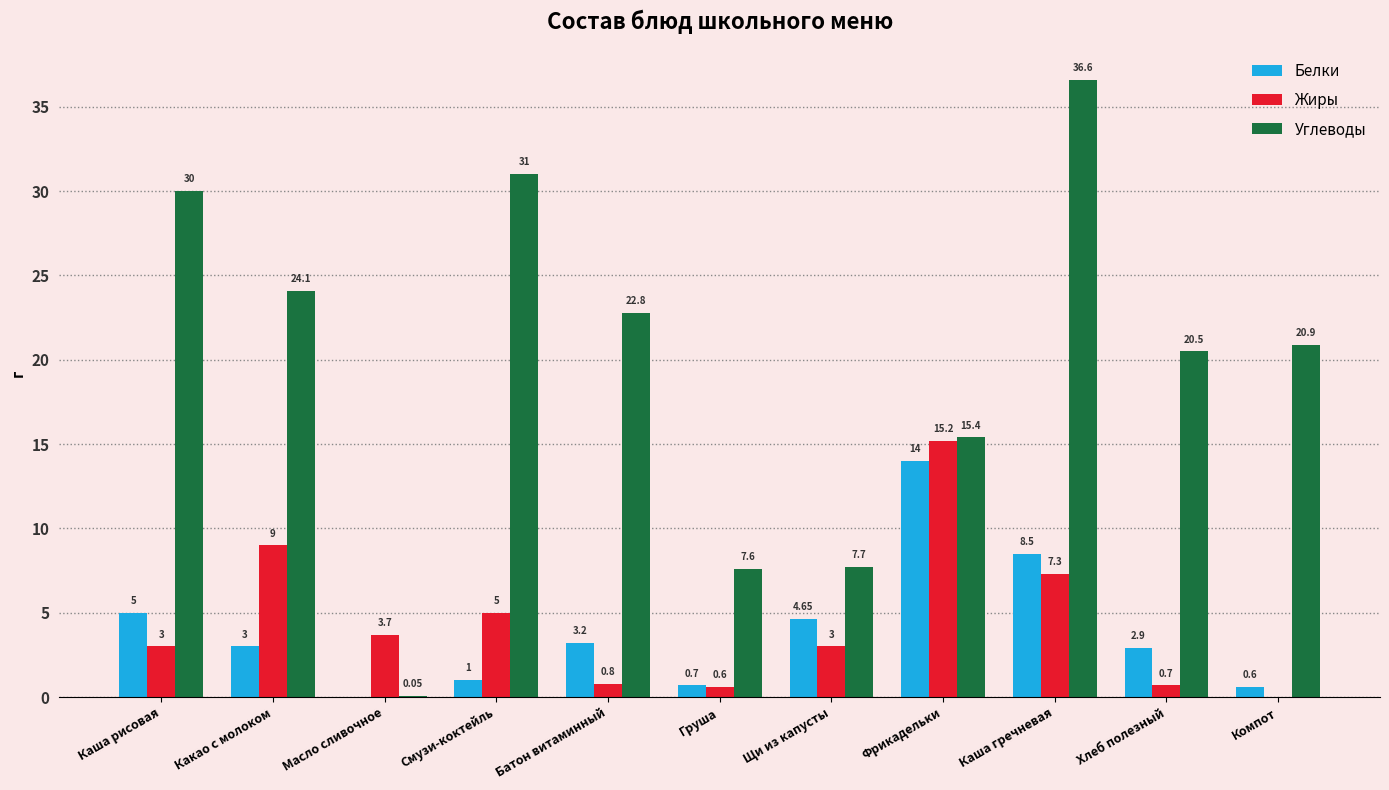

What are all the series names shown in the legend?

Белки, Жиры, Углеводы